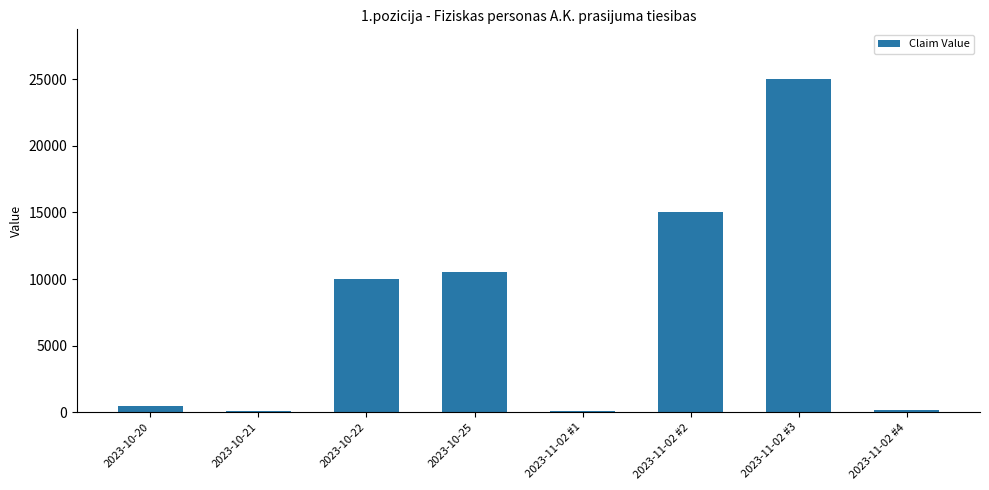

Is it true that the value at 2023-11-02 #3 is 42166?

False